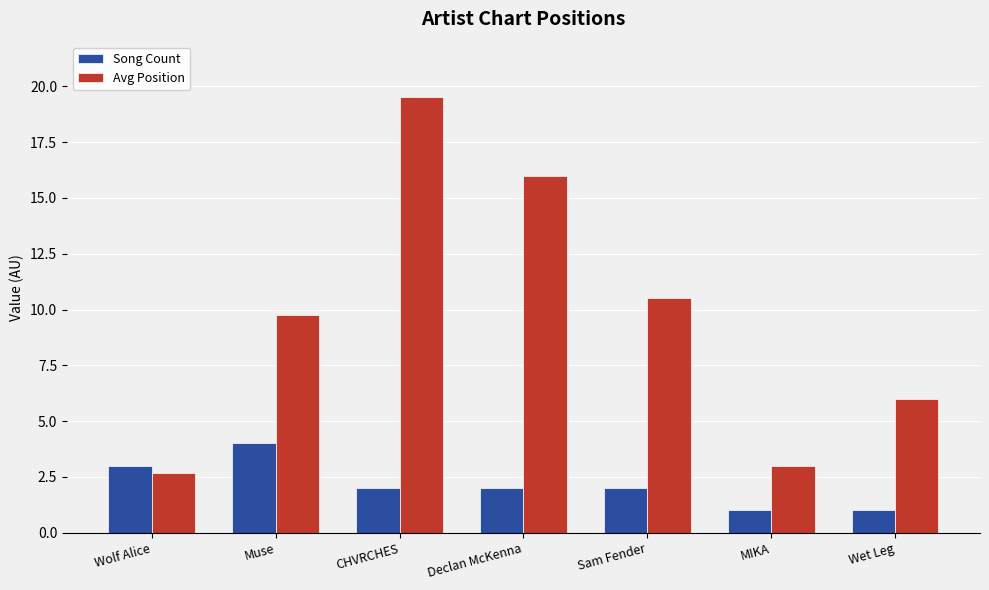

What is the difference between the maximum and second lowest values in the Song Count series?

3.0